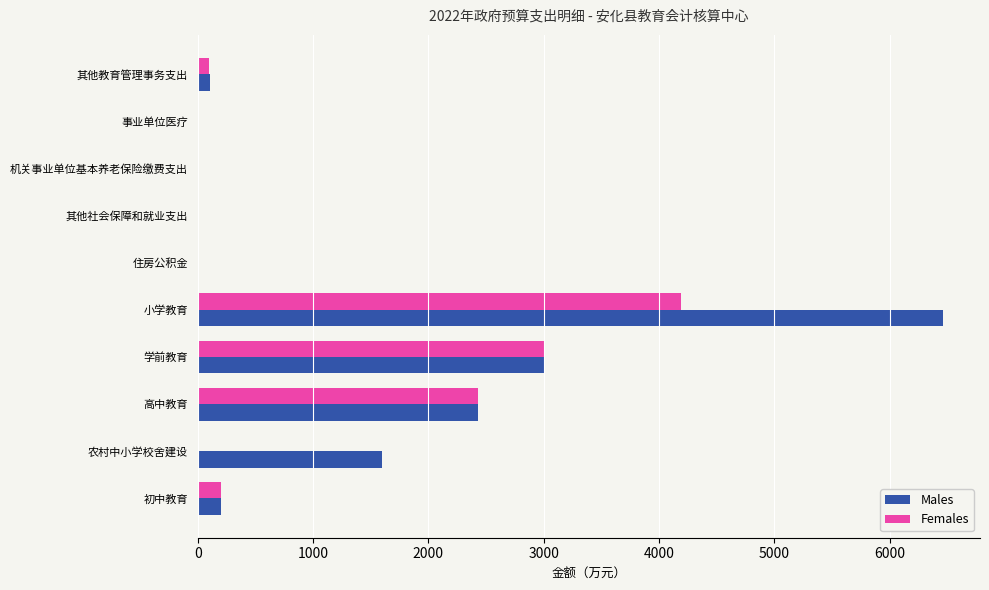

What is the total value across all series at 初中教育?

400.0